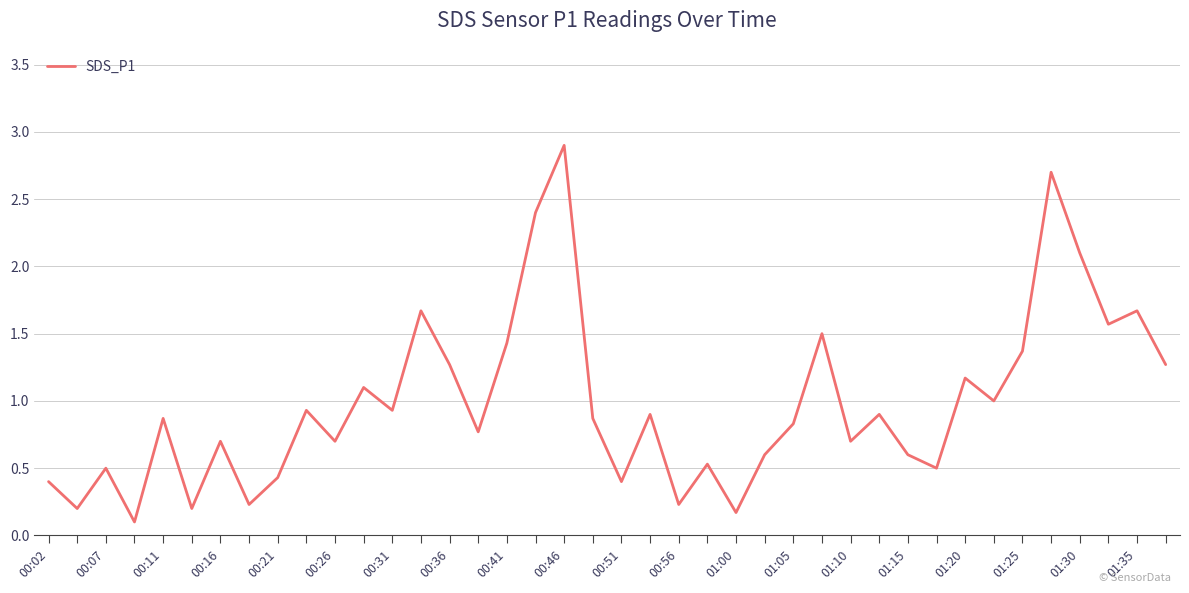

What is the difference between the maximum and minimum values?

2.8